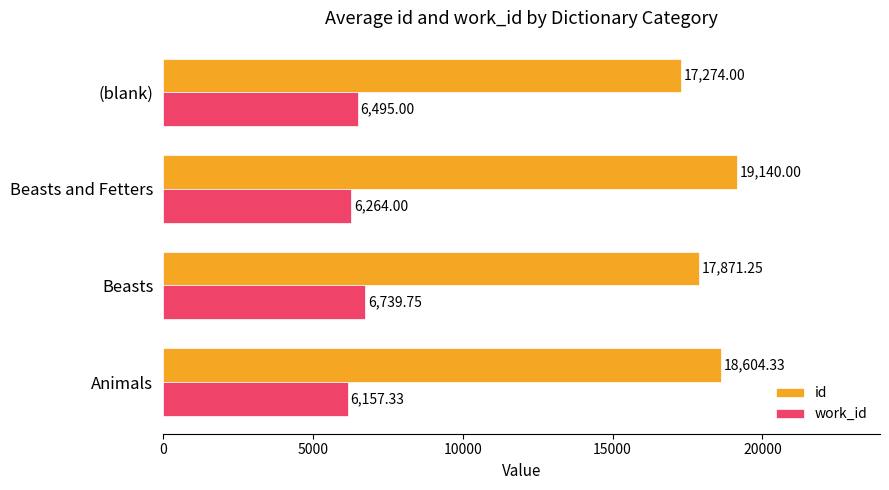

What is the maximum value for id?

19140.0